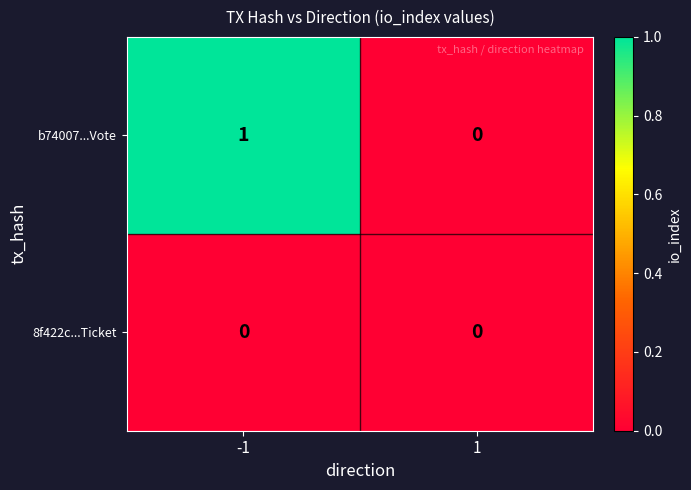

Rank the series at -1 from lowest to highest value.

8f422c...Ticket, b74007...Vote